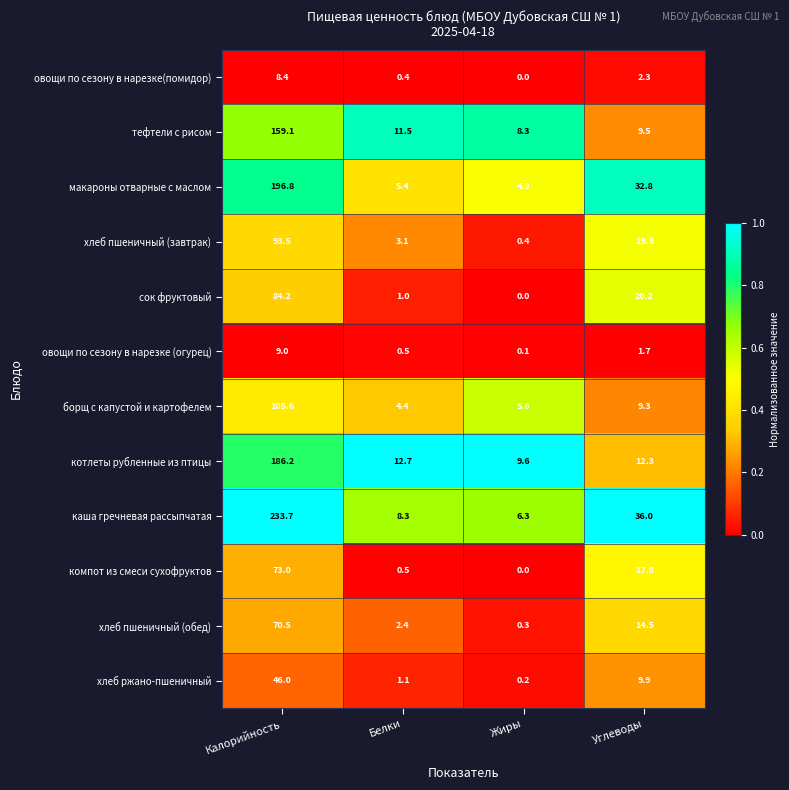

What is the difference between the maximum and minimum values in the тефтели с рисом series?

150.8